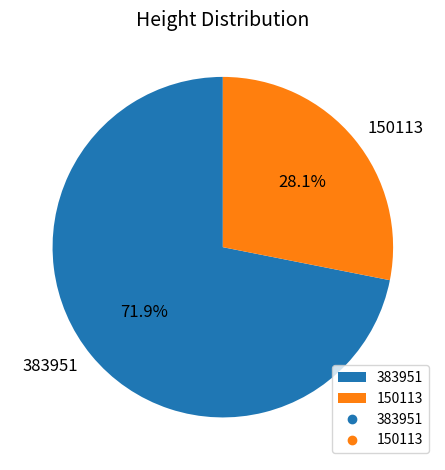

Approximately how many times larger is the value at 383951 compared to 150113?

2.6